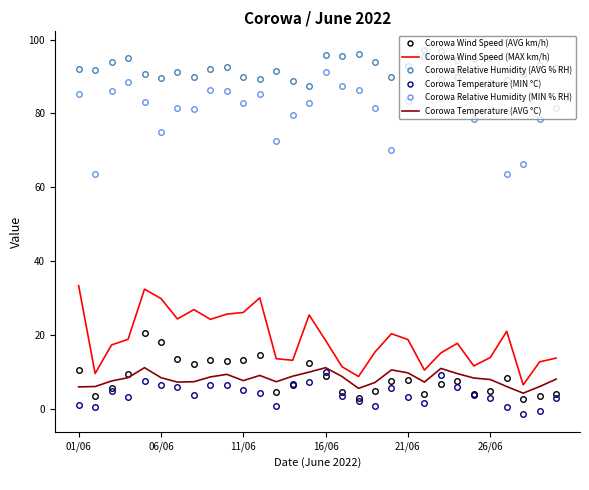

Which series has the largest range (max minus min)?

Corowa Relative Humidity (MIN % RH)